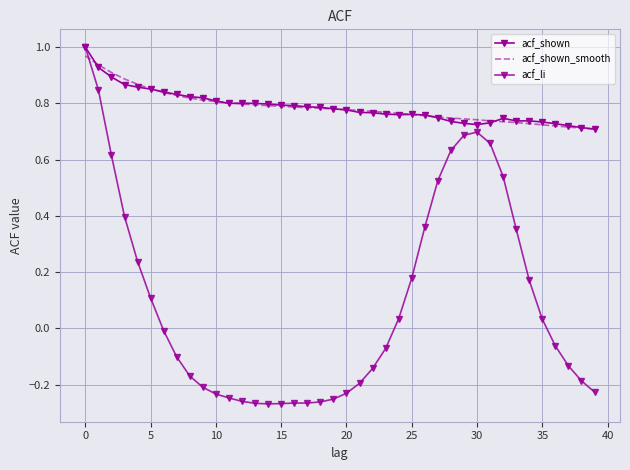

True or false: acf_shown_smooth has more than 0 points higher than both neighbors.

False